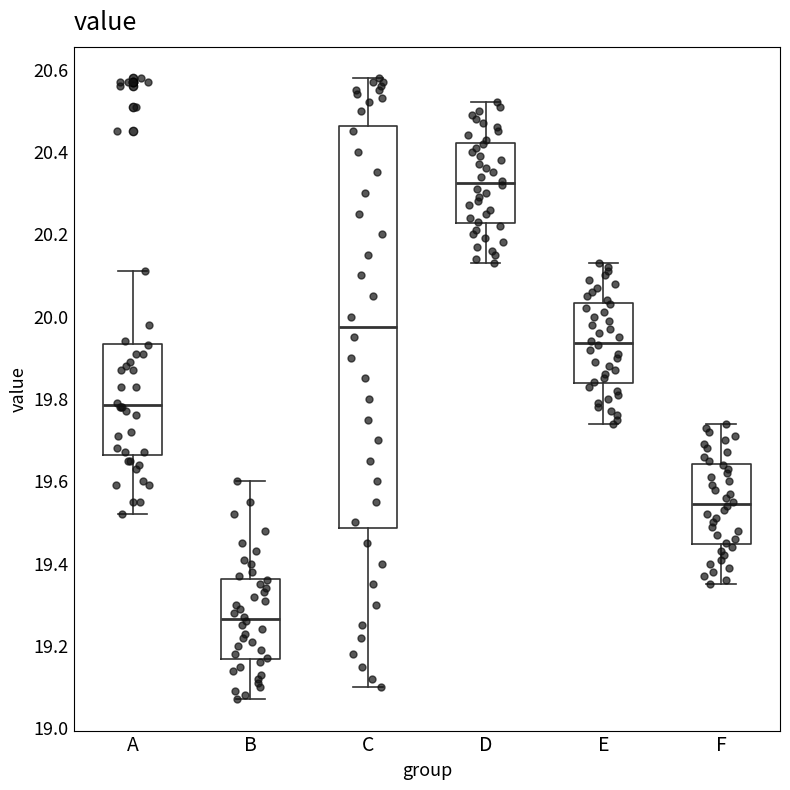

Reading left to right, transcribe this box plot: for each box, give where its median line is, the range the box spans, and where its two whiskers end, as read against the y-axis. The values are not printed on the chart, so give them approximately, as read against the axis.

A: median 19.78, box 19.66 to 19.94, whiskers 19.52 to 20.12
B: median 19.26, box 19.16 to 19.36, whiskers 19.08 to 19.60
C: median 19.98, box 19.48 to 20.46, whiskers 19.10 to 20.58
D: median 20.32, box 20.22 to 20.42, whiskers 20.14 to 20.52
E: median 19.94, box 19.84 to 20.04, whiskers 19.74 to 20.14
F: median 19.54, box 19.44 to 19.64, whiskers 19.36 to 19.74